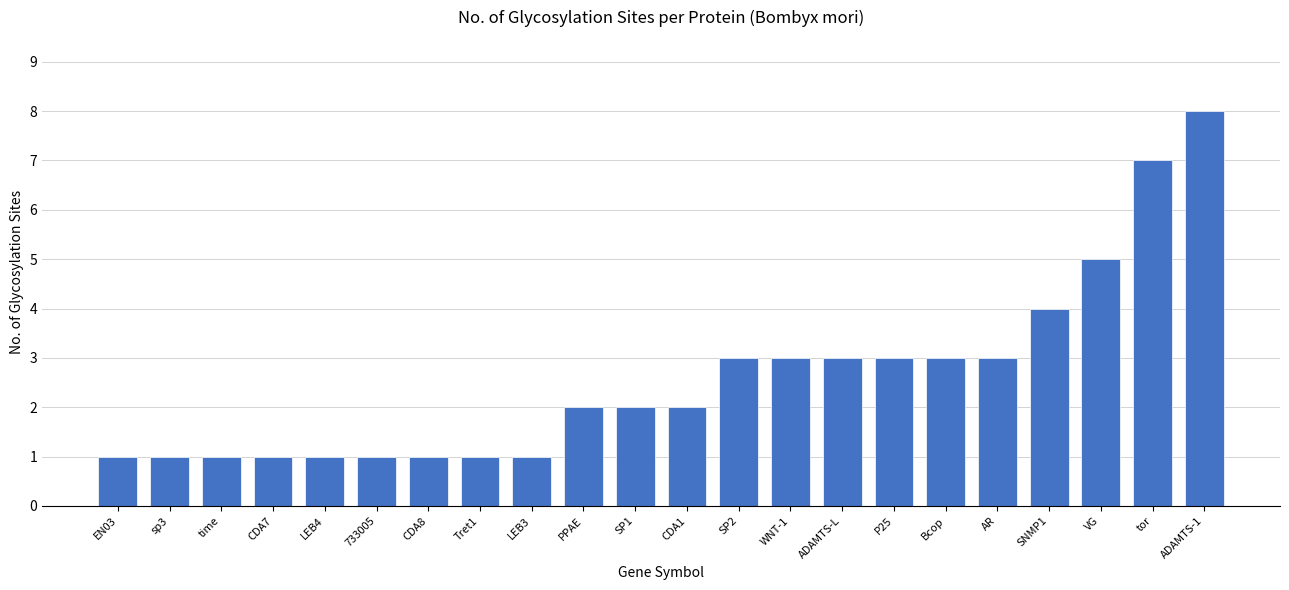

What is the sum of all values?

57